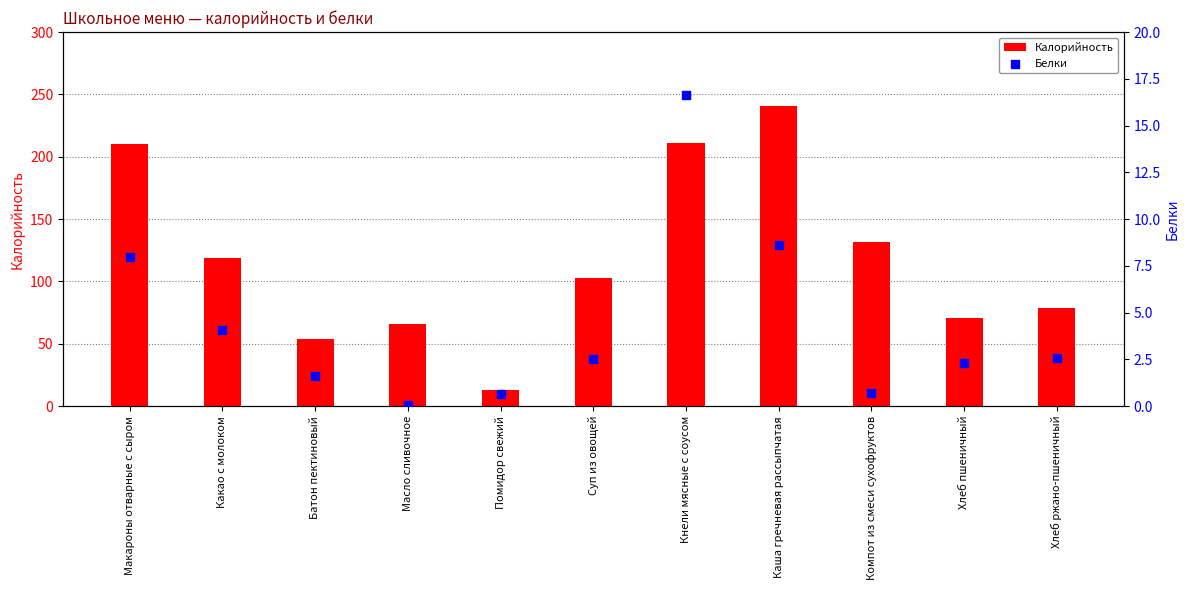

What are all the series names shown in the legend?

Калорийность, Белки